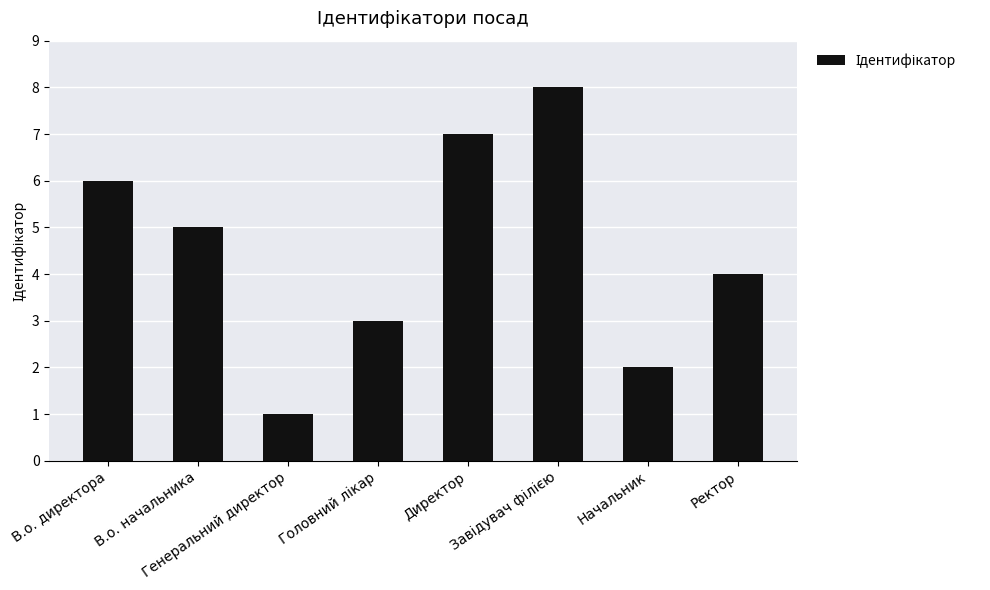

What is the maximum value shown in the chart?

8